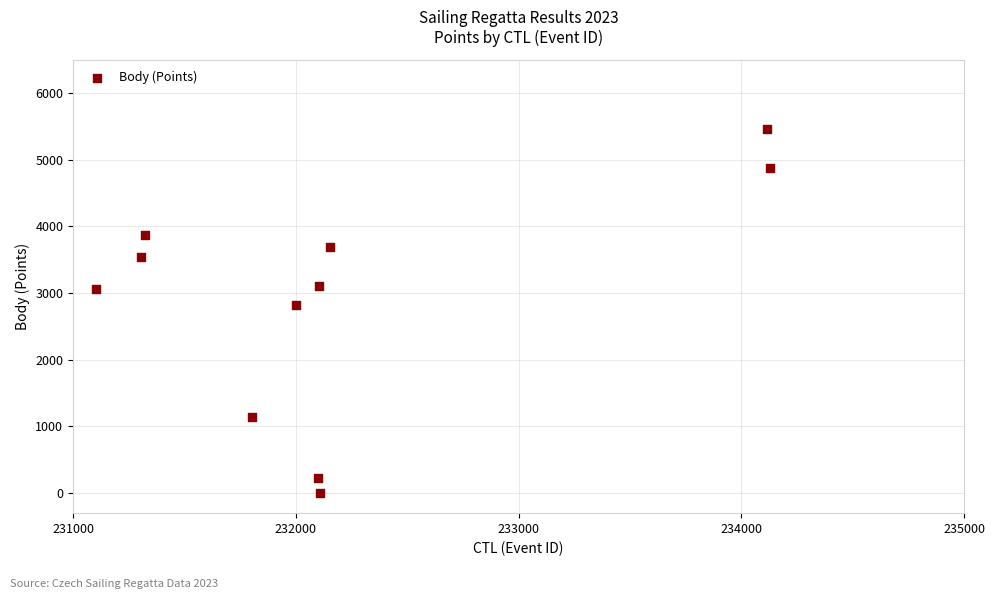

What Y value in the scatter plot is closest to 2731?

2814